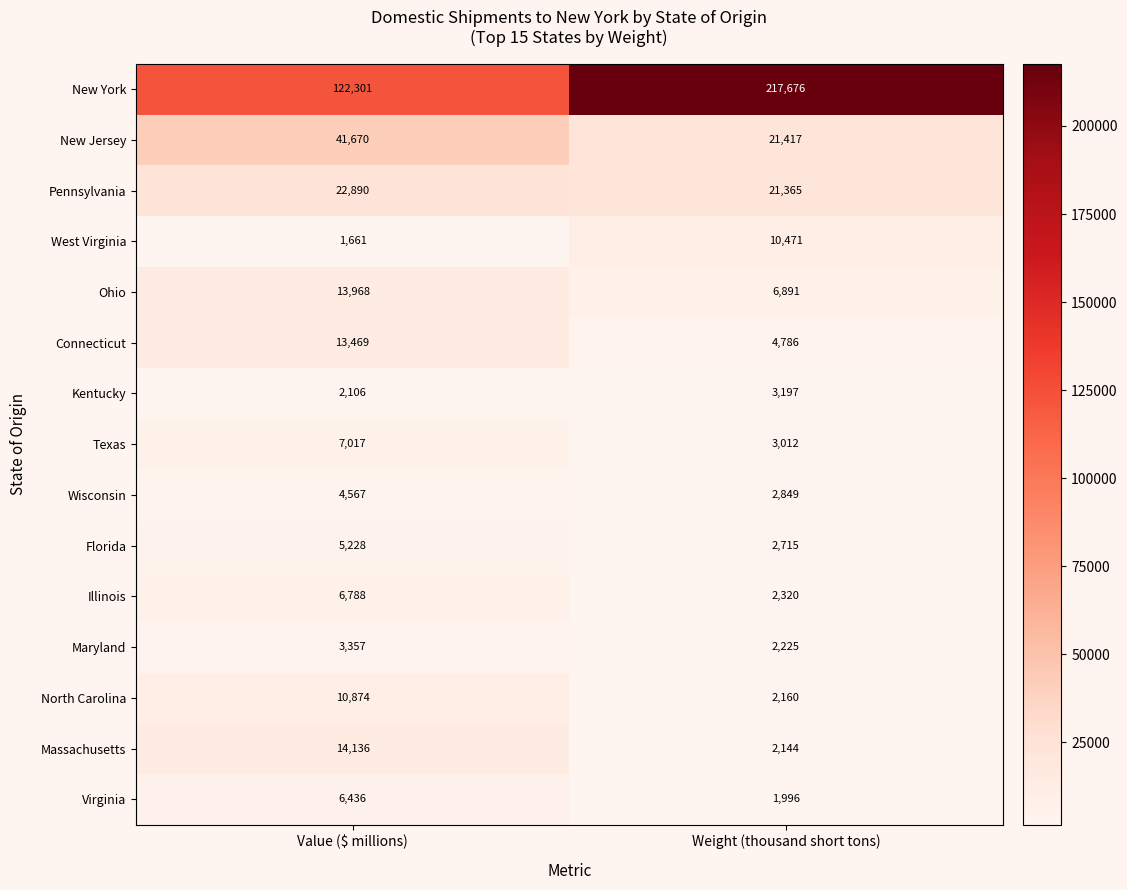

At Weight (thousand short tons), list the series in order from smallest to largest.

Virginia, Massachusetts, North Carolina, Maryland, Illinois, Florida, Wisconsin, Texas, Kentucky, Connecticut, Ohio, West Virginia, Pennsylvania, New Jersey, New York